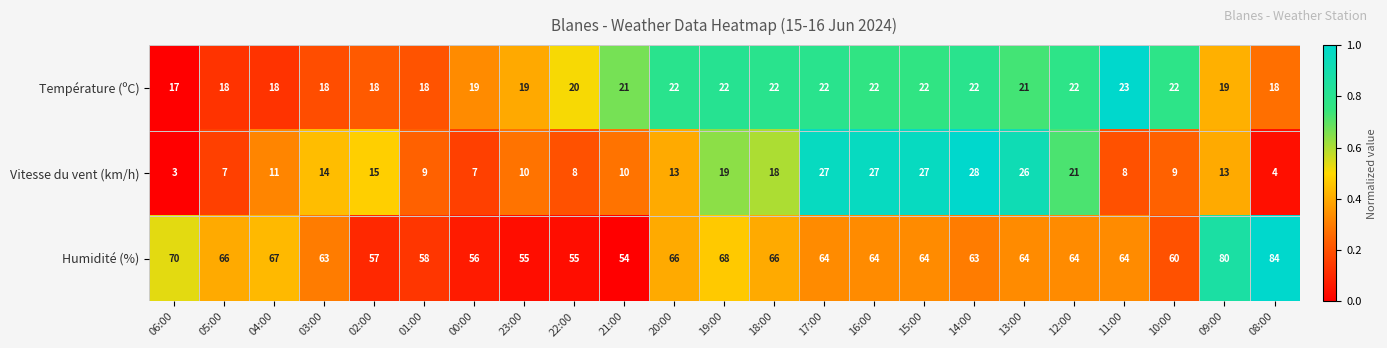

Which category has the highest value across all series?

08:00